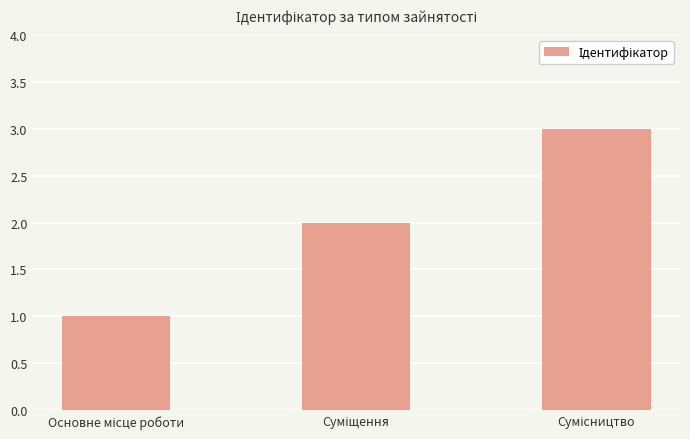

What is the greatest value displayed?

3